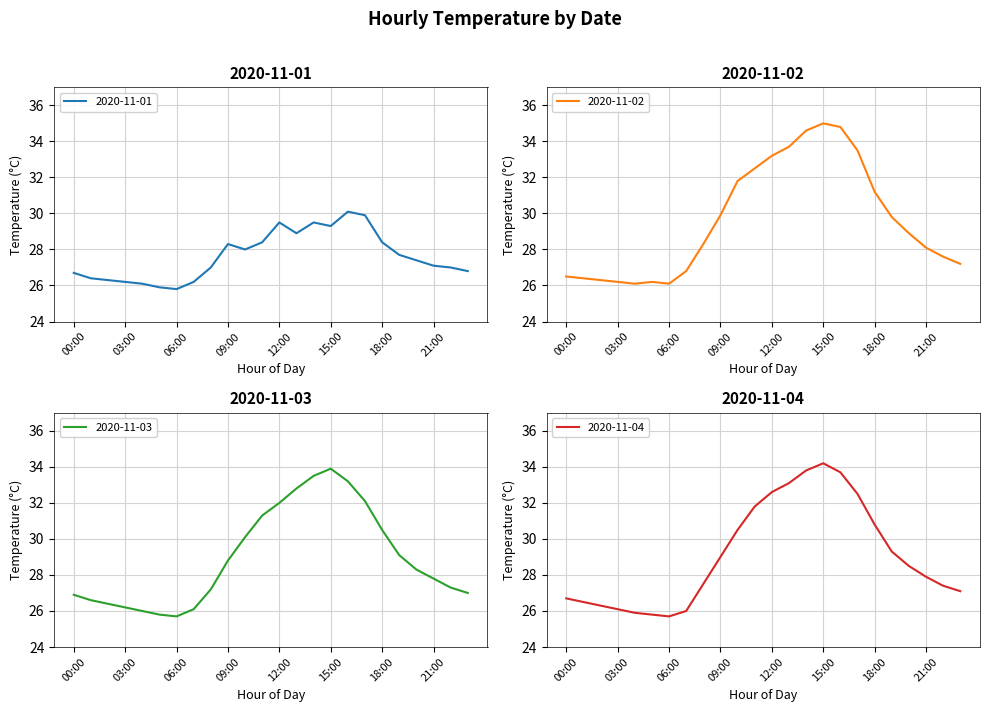

What is the label of the 15th point from the left?

14:00